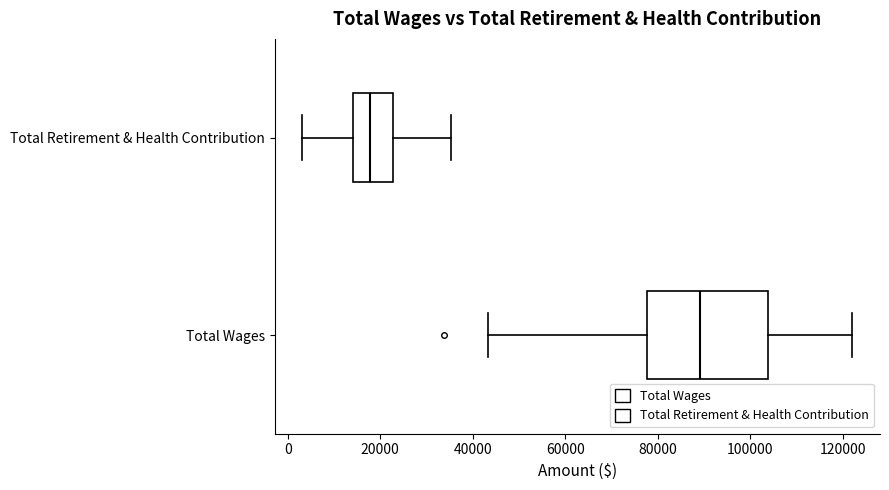

Reading bottom to top, transcribe this box plot: for each box, give where its median line is, the range the box spans, and where its two whiskers end, as read against the x-axis. The values are not printed on the chart, so give them approximately, as read against the axis.

Total Wages: median 90000, box 78000 to 104000, whiskers 44000 to 122000
Total Retirement & Health Contribution: median 18000, box 14000 to 22000, whiskers 4000 to 36000